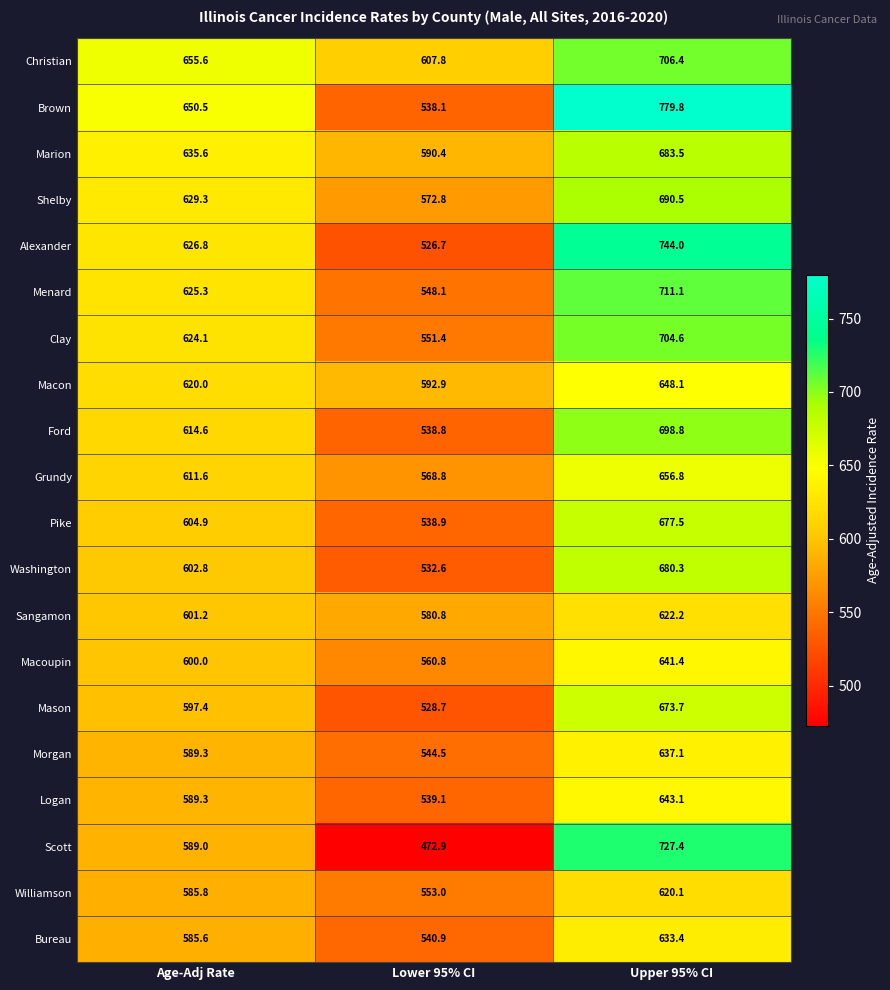

Count the number of data series in this chart.

20